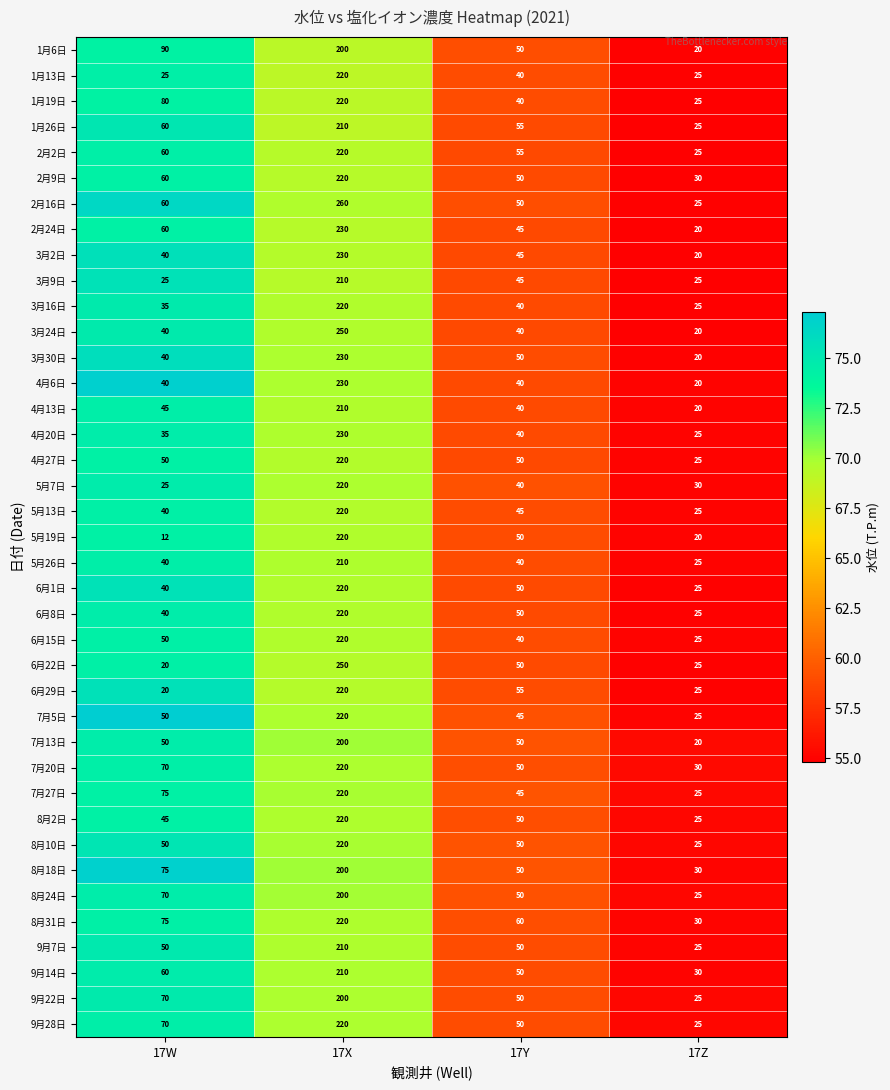

Read the 3月16日 value at 17Y, to the nearest 5.

40